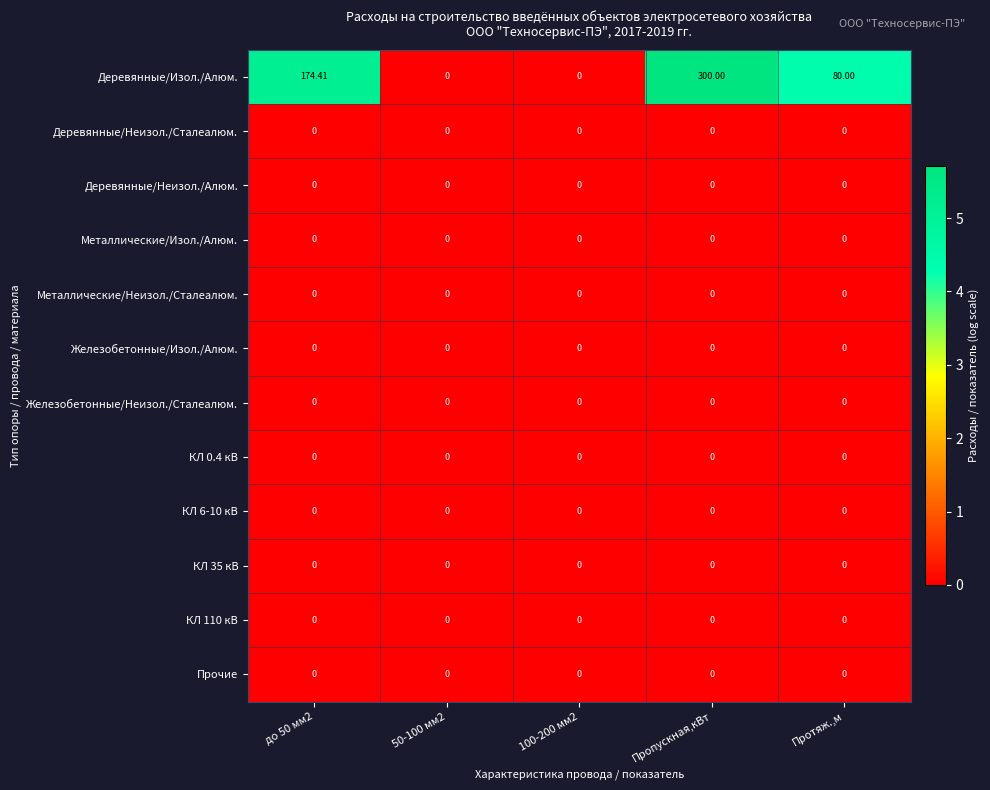

Which label corresponds to the largest value in the chart?

Пропускная,кВт